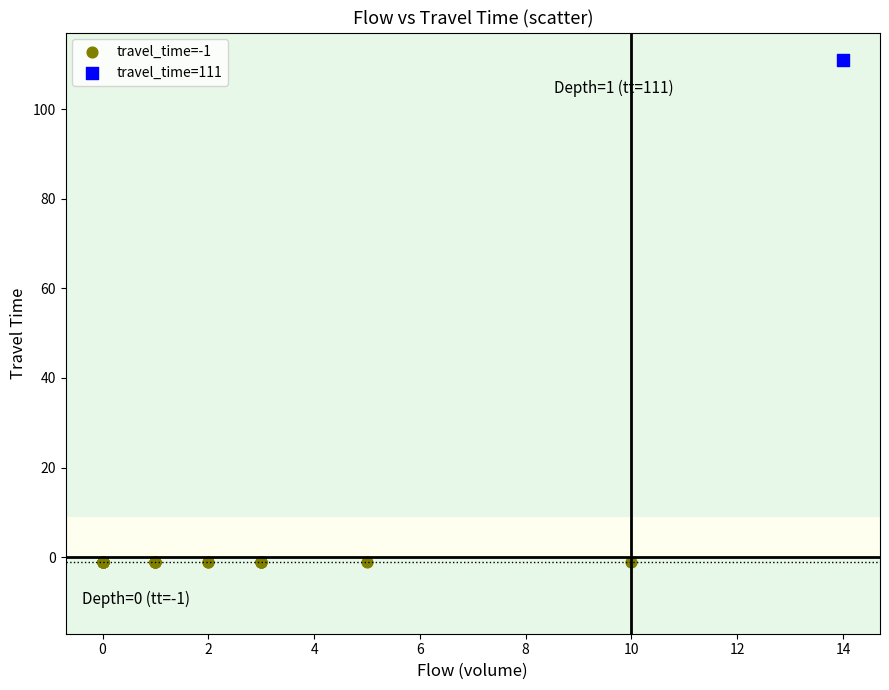

Which series reaches the maximum Y coordinate?

travel_time=111